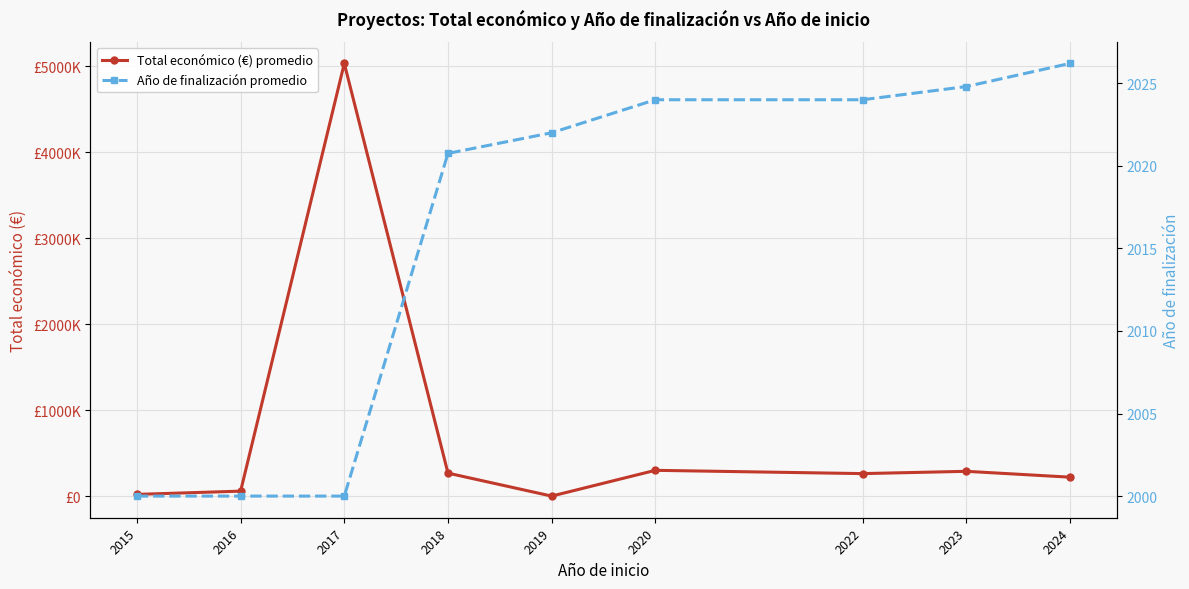

What is the value of the Total económico (€) promedio point at the 3rd from the left?

5030236.0